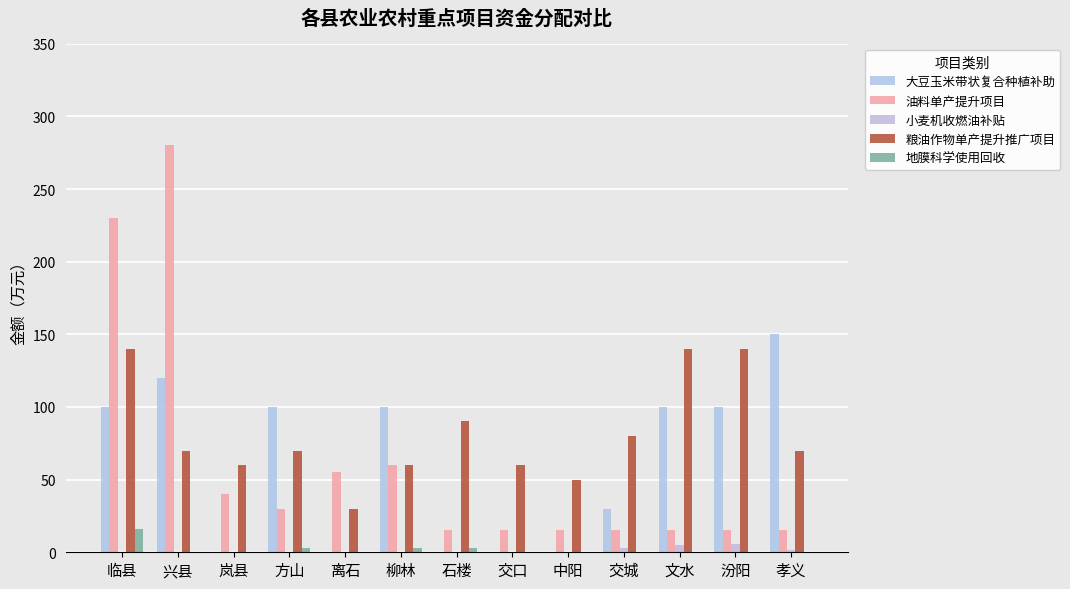

Is the value of 油料单产提升项目 at 中阳 greater than the value of 大豆玉米带状复合种植补助 at 交口?

Yes